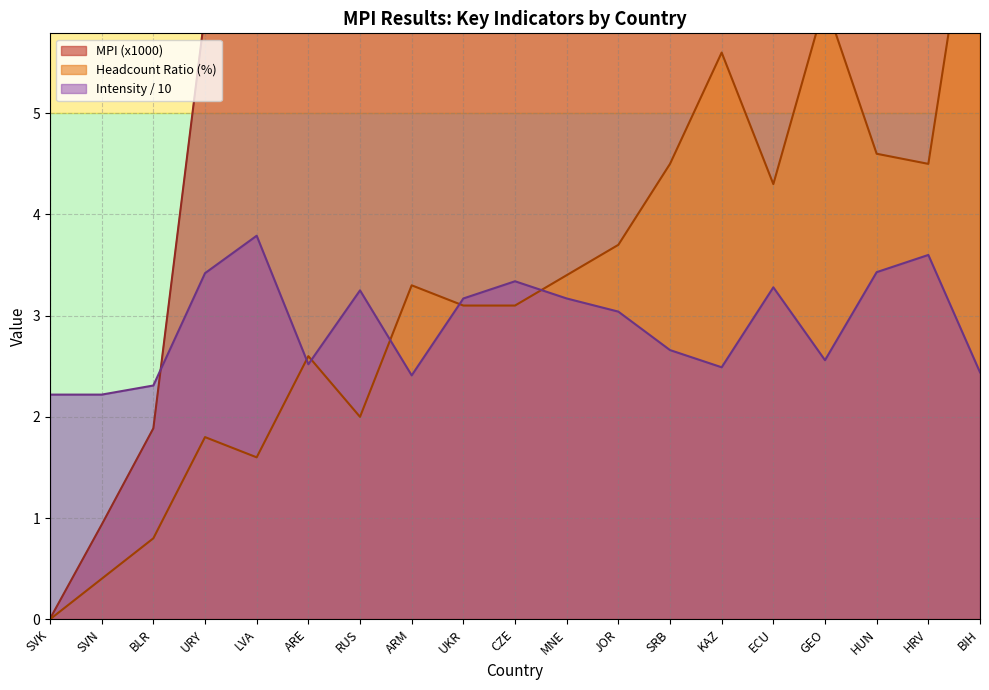

What is the total value across all series at ARE?

11.6